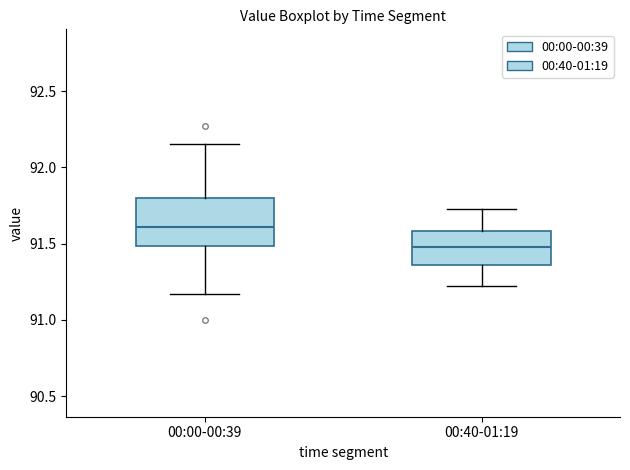

Reading left to right, transcribe this box plot: for each box, give where its median line is, the range the box spans, and where its two whiskers end, as read against the y-axis. The values are not printed on the chart, so give them approximately, as read against the axis.

00:00-00:39: median 91.60, box 91.50 to 91.80, whiskers 91.15 to 92.15
00:40-01:19: median 91.50, box 91.35 to 91.60, whiskers 91.20 to 91.75